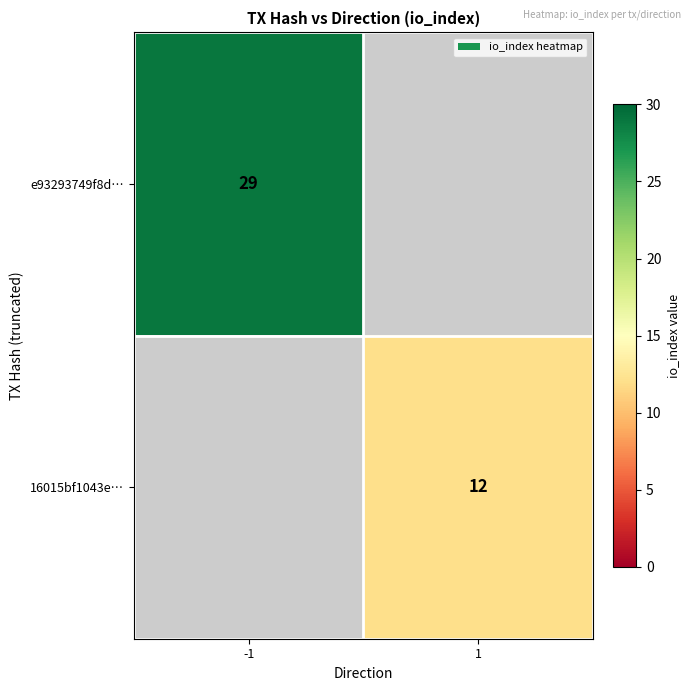

The value of e93293749f8d… at -1 is 15. True or false?

False